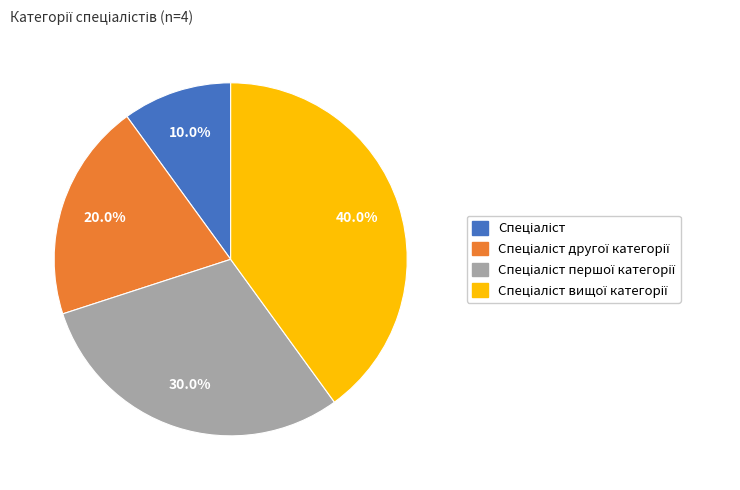

Is there a majority slice in this chart?

No